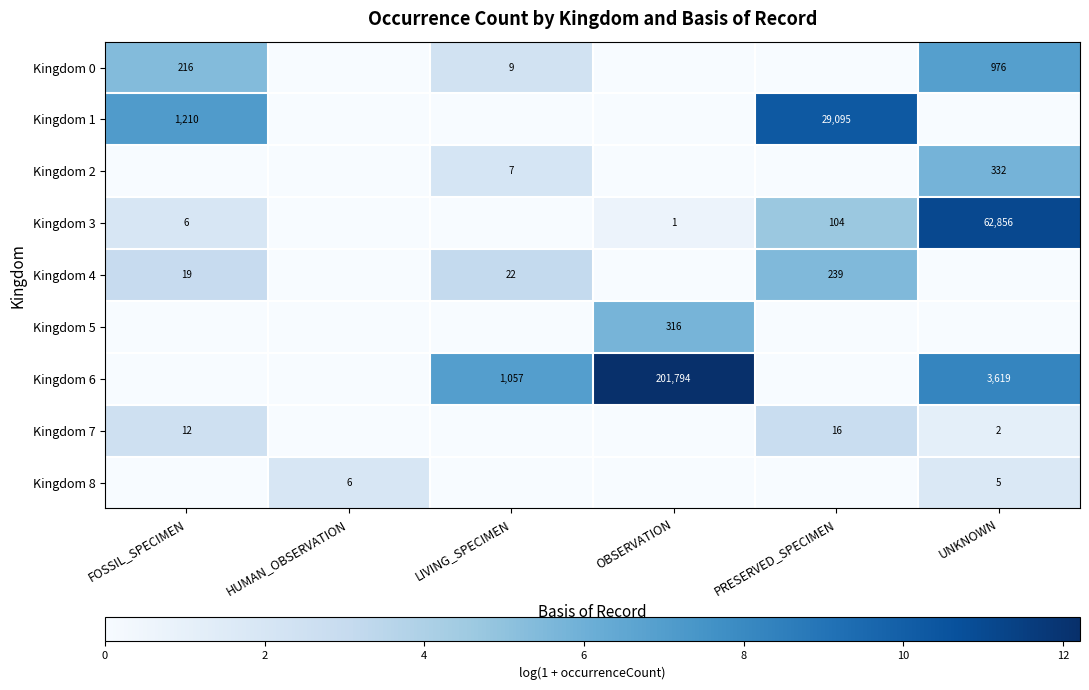

The Kingdom 7 series shows 6 at FOSSIL_SPECIMEN. True or false?

False